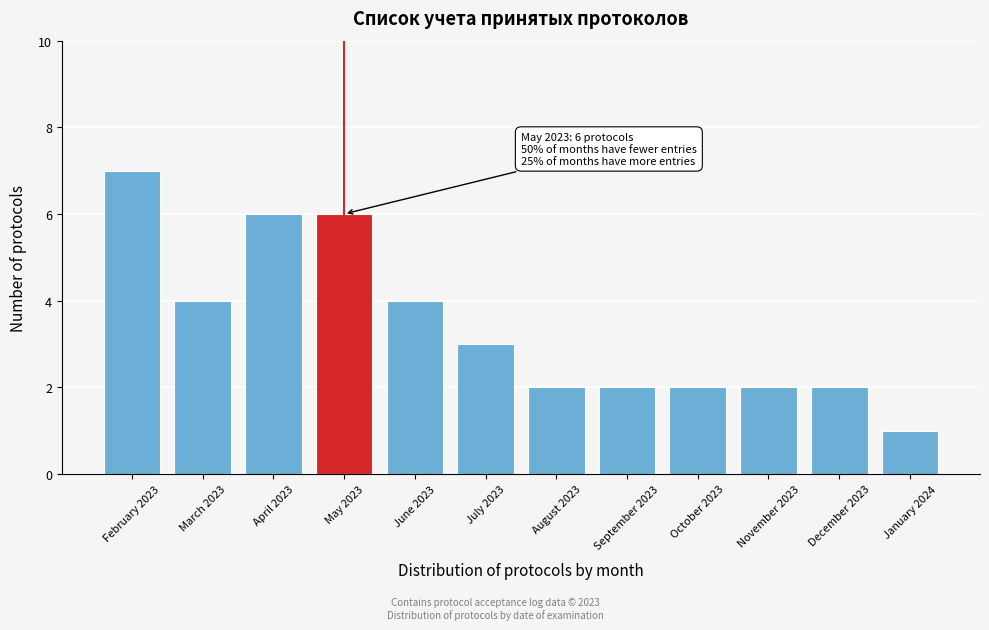

Reading right to left, what are all the values shown in this chart?

1	2	2	2	2	2	3	4	6	6	4	7